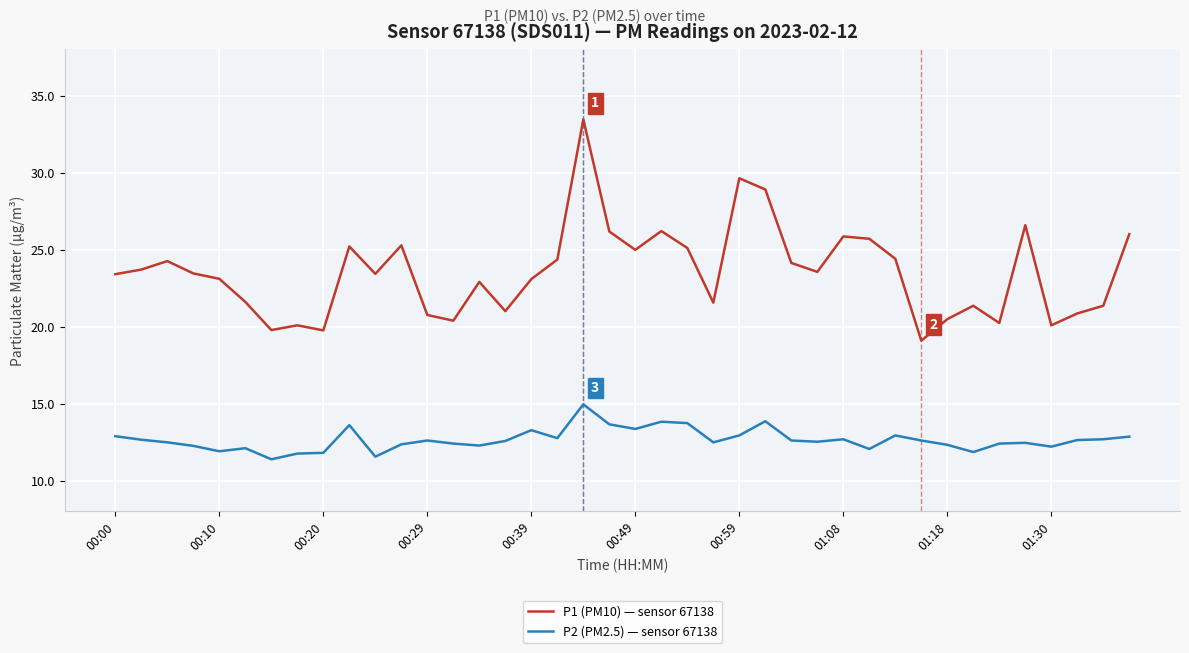

List the series in order of their overall mean, highest first.

P1 (PM10) — sensor 67138, P2 (PM2.5) — sensor 67138